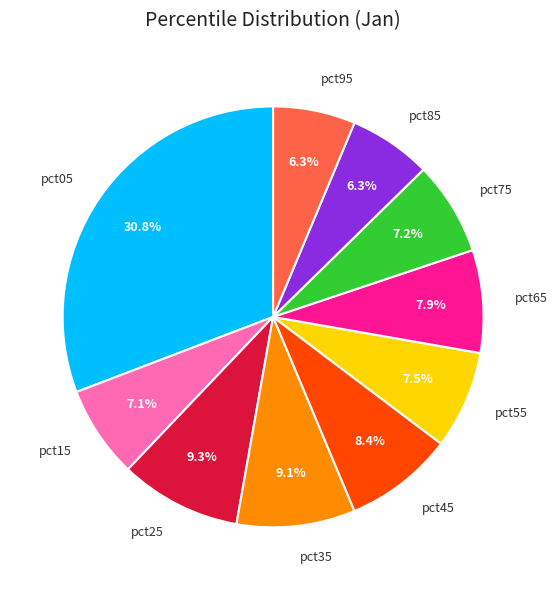

What percentage is the pct35 slice, to the nearest percent?

9%